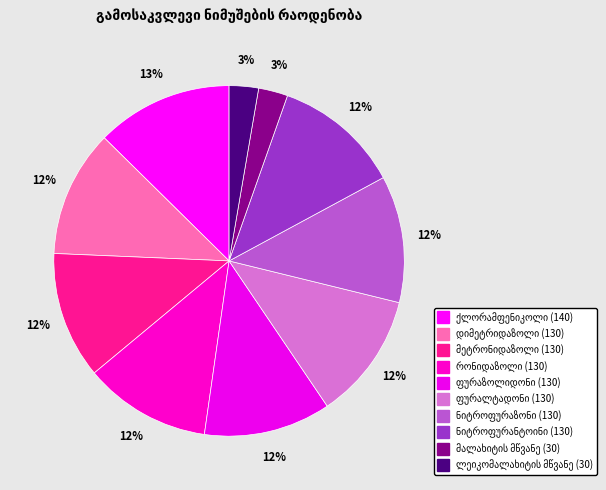

The ფურაზოლიდონი slice represents 20% of the pie. True or false?

False